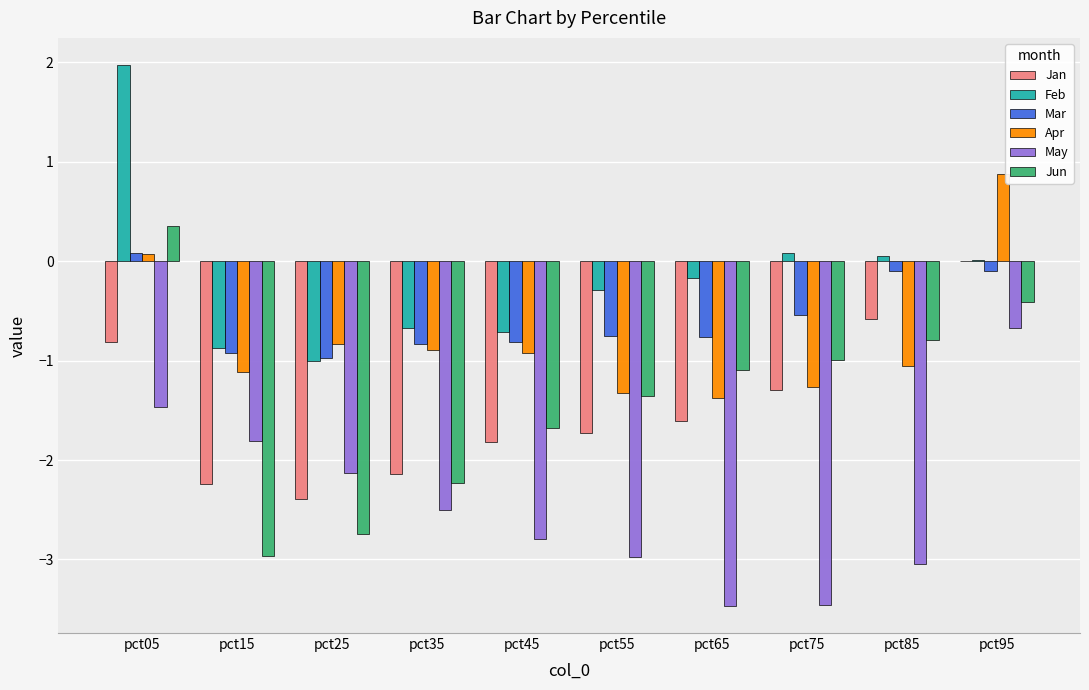

What are all the series names shown in the legend?

Jan, Feb, Mar, Apr, May, Jun